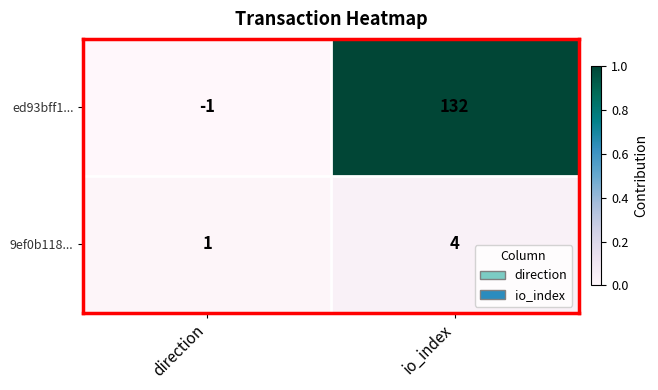

Is the value of 9ef0b118... at io_index greater than the value of ed93bff1... at io_index?

No